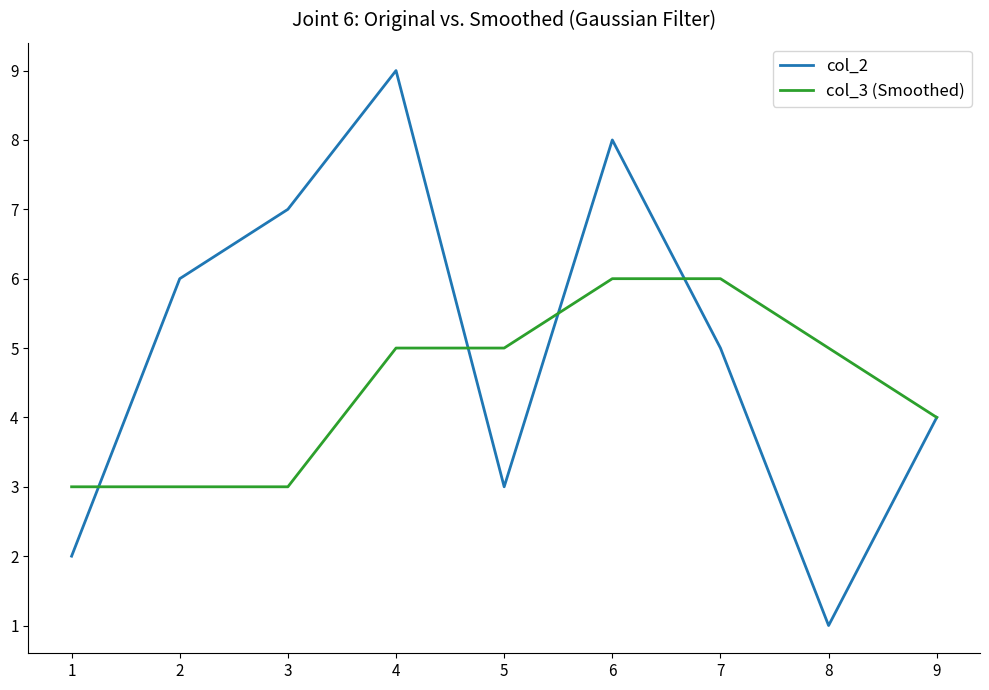

Is the value of col_2 at 4 greater than the value of col_3 (Smoothed) at 5?

Yes